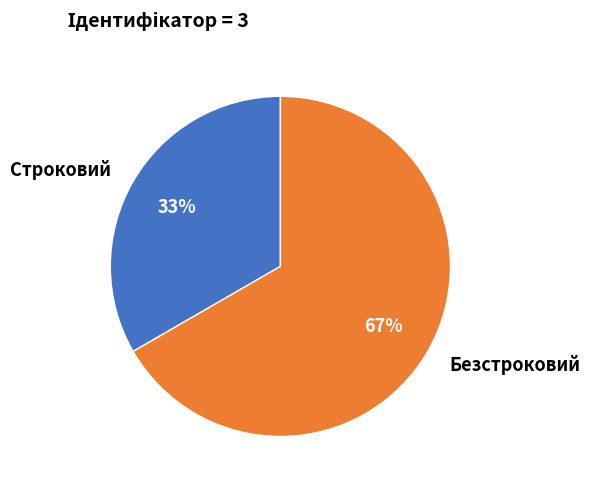

Is there any slice that represents more than half of the pie?

Yes